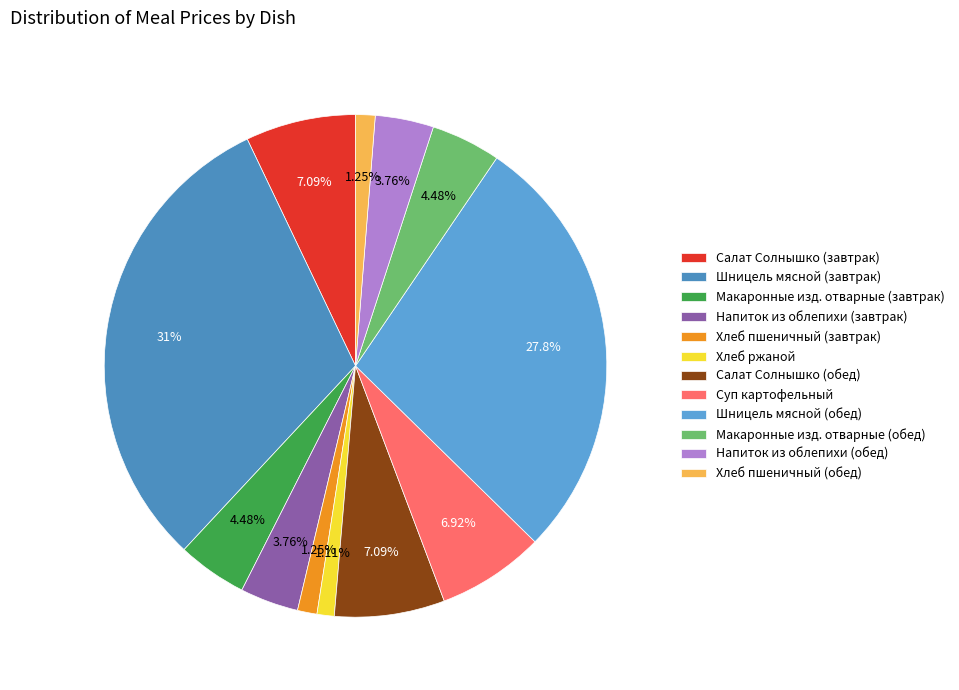

Rank the categories by value from lowest to highest.

Хлеб ржаной, Хлеб пшеничный (завтрак), Хлеб пшеничный (обед), Напиток из облепихи (завтрак), Напиток из облепихи (обед), Макаронные изд. отварные (завтрак), Макаронные изд. отварные (обед), Суп картофельный, Салат Солнышко (завтрак), Салат Солнышко (обед), Шницель мясной (обед), Шницель мясной (завтрак)